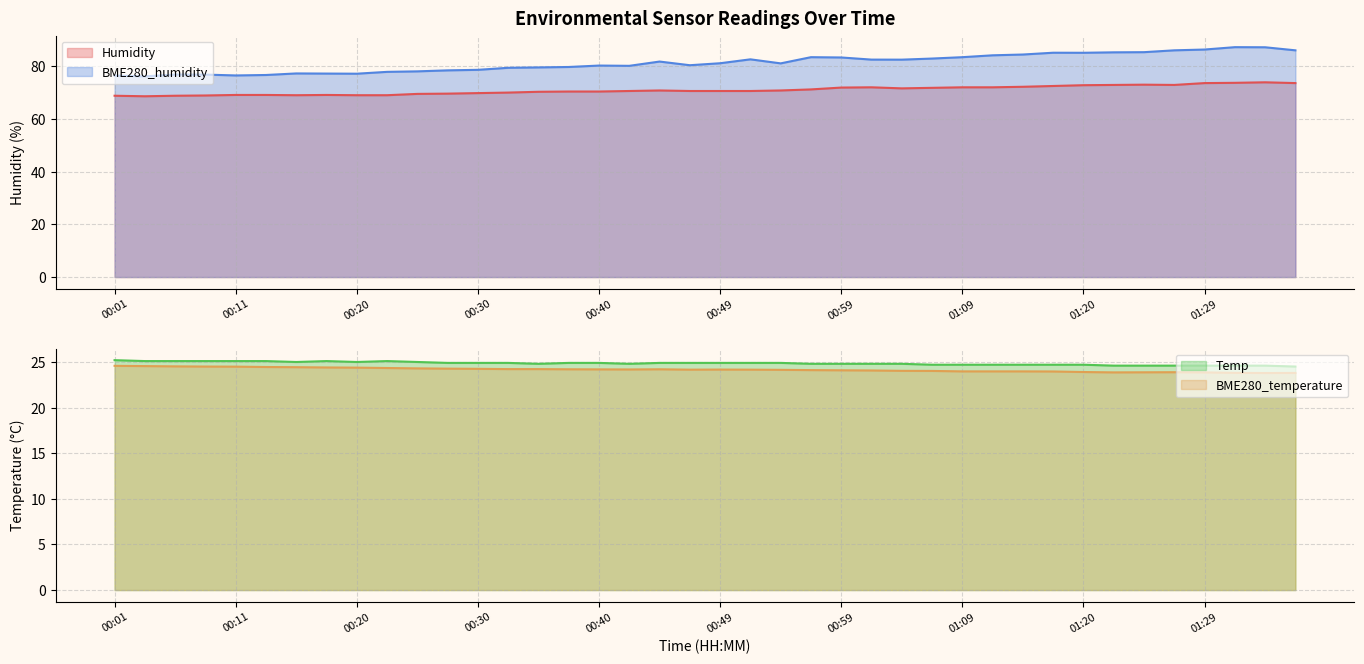

At which label is BME280_humidity closest to 81?

00:54